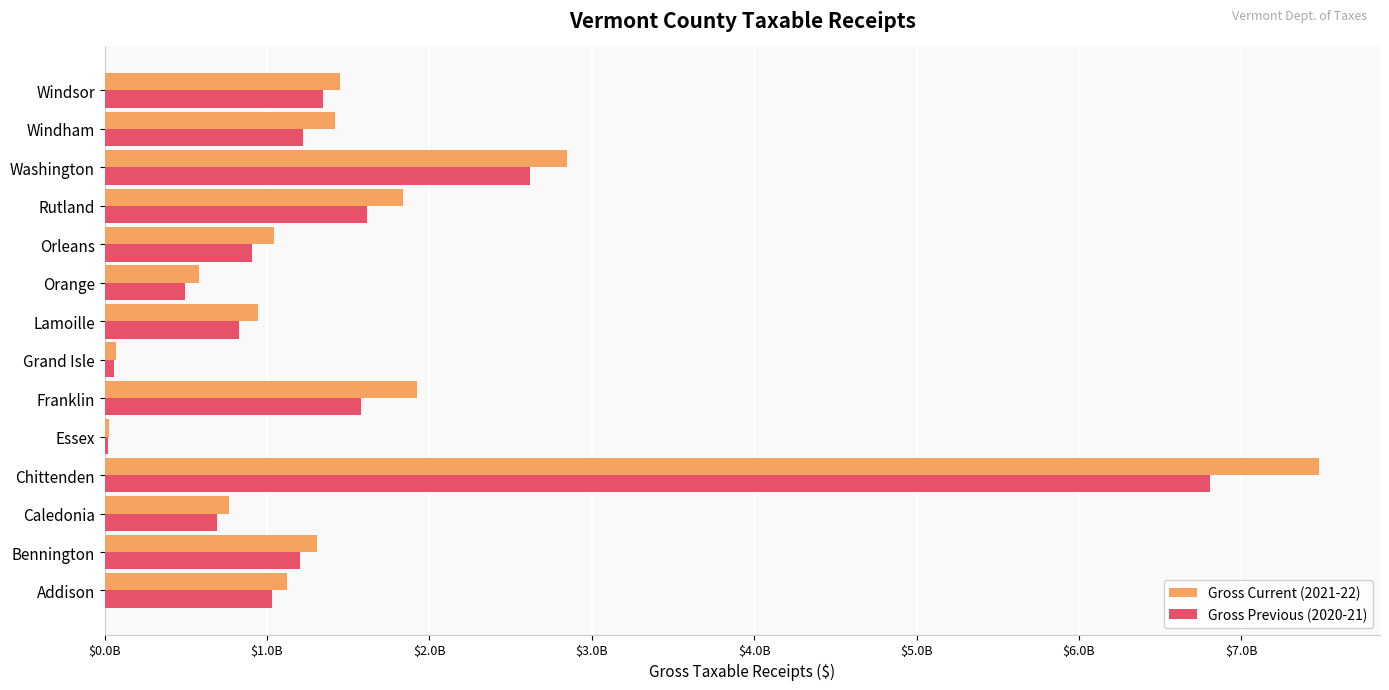

List the series in order of their overall mean, lowest first.

Gross Previous (2020-21), Gross Current (2021-22)